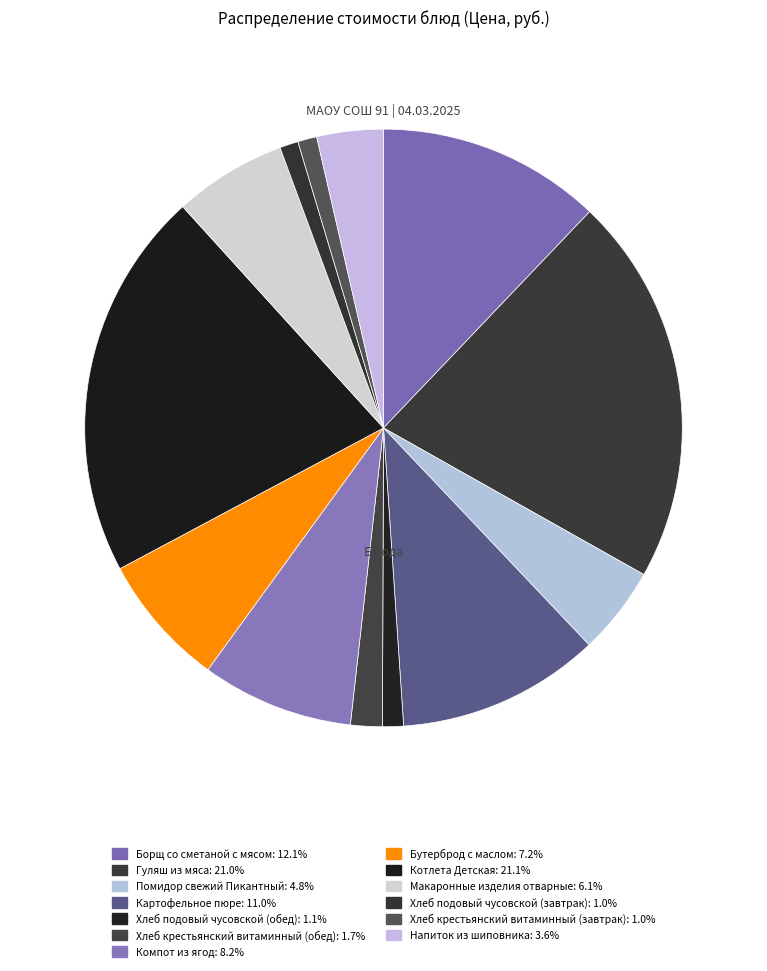

Which category has the smallest portion of the pie?

Хлеб подовый чусовской (завтрак)